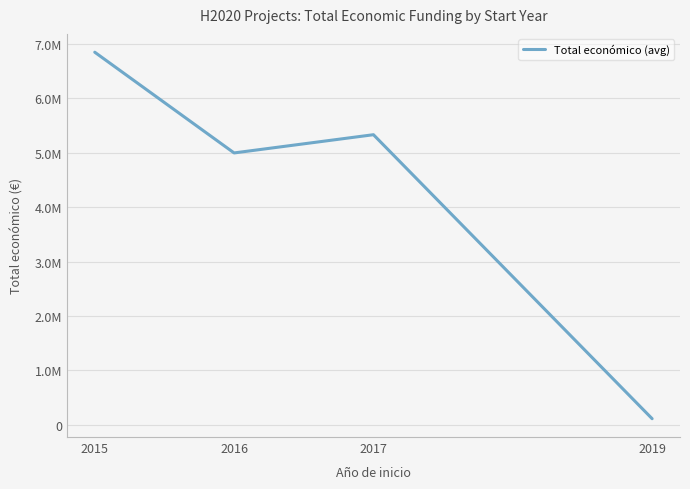

Does the chart display data point markers on the line(s)?

No